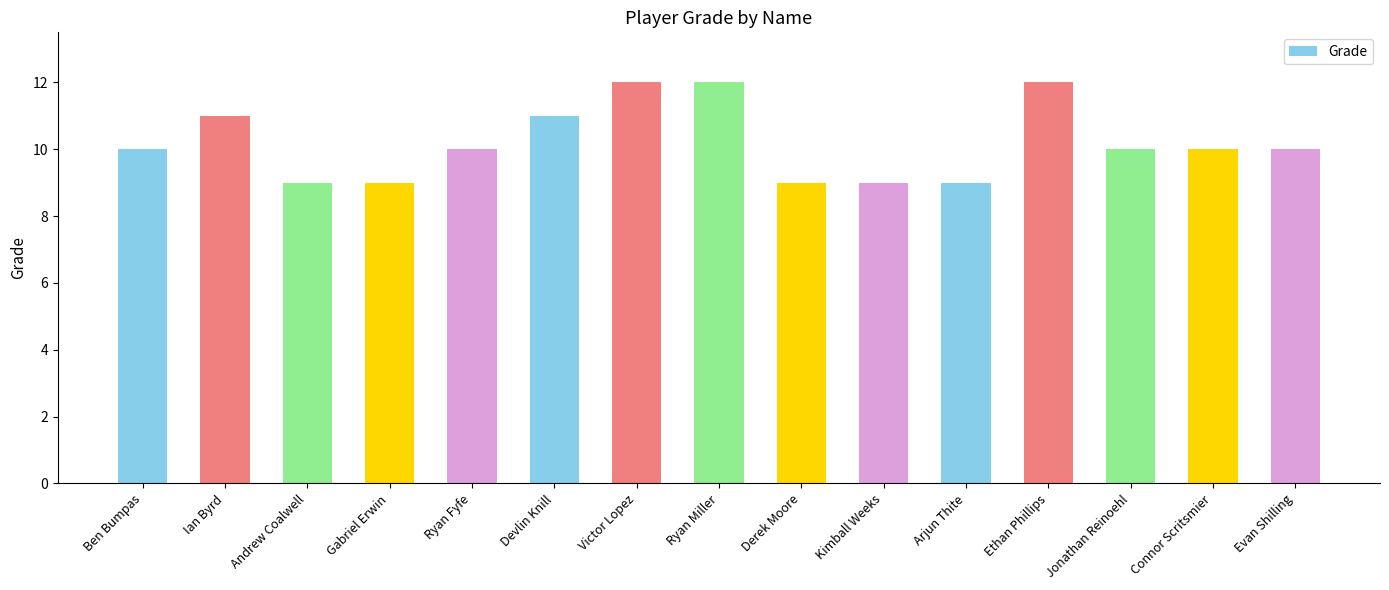

The chart shows a value of 12 at Ethan Phillips. True or false?

True